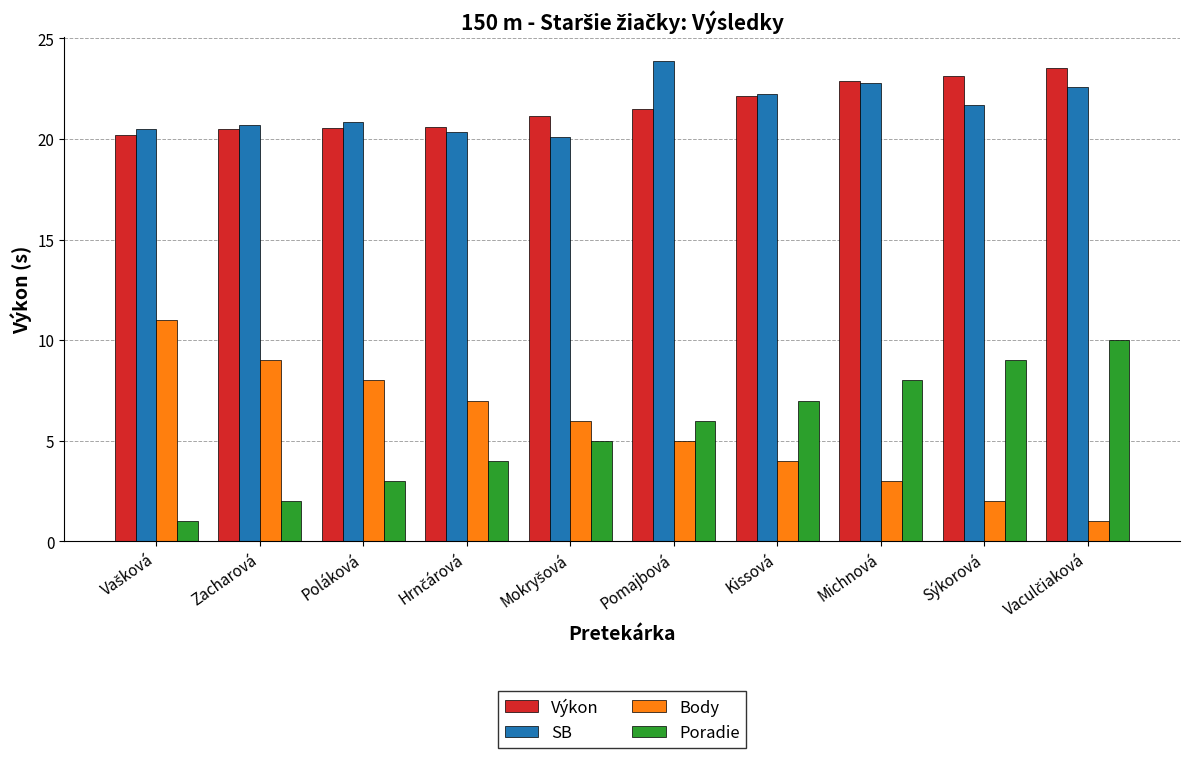

What is the label of the 8th bar from the left?

Michnová